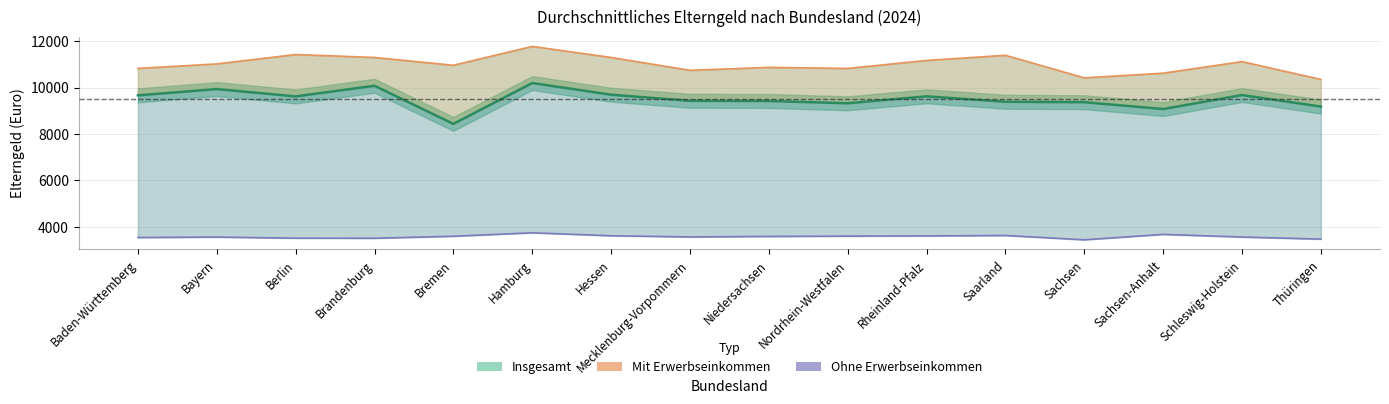

What is the spread (max minus min) of values at Rheinland-Pfalz?

7569